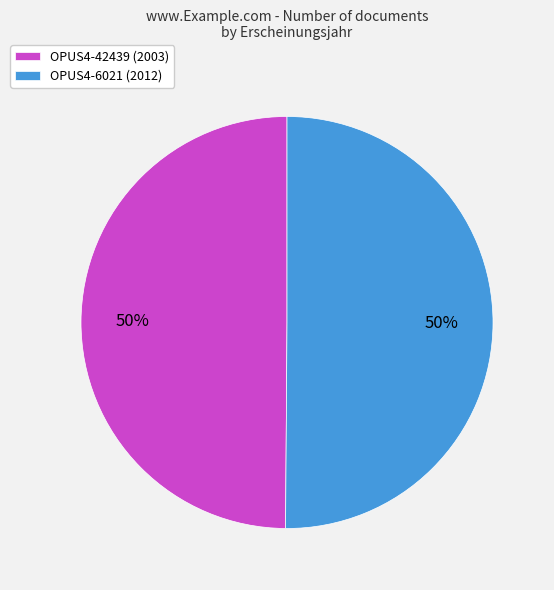

To the nearest percent, what is the average slice percentage?

50%